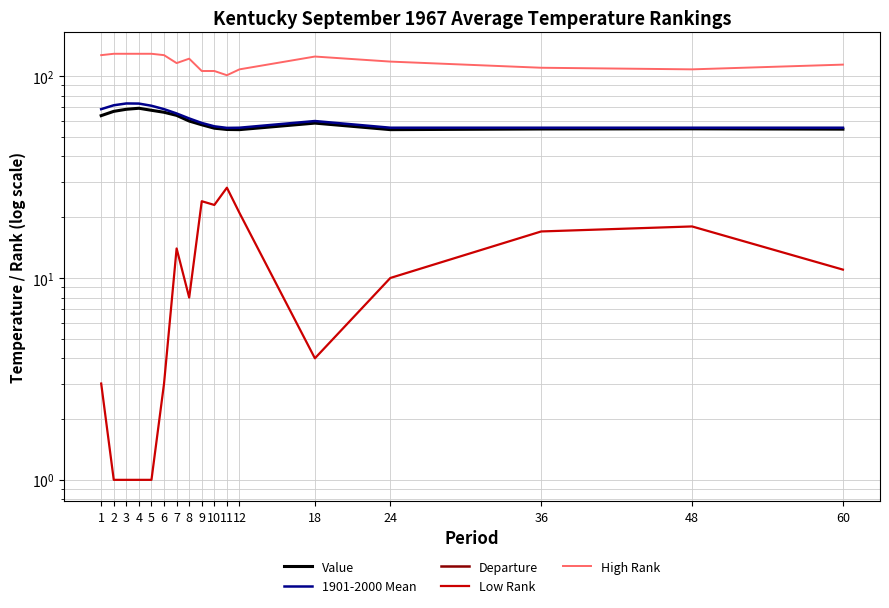

Rank the series by their maximum value, from highest to lowest.

High Rank, 1901-2000 Mean, Value, Low Rank, Departure